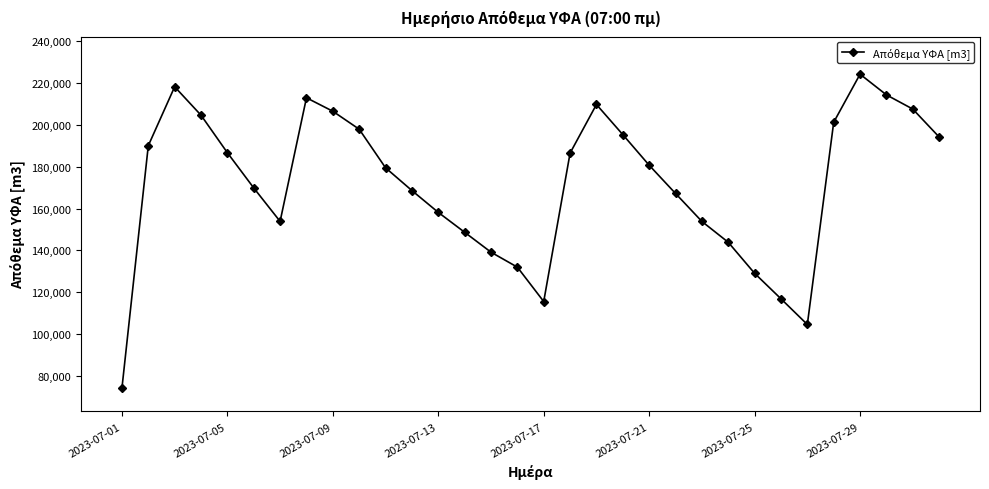

What is the maximum value shown in the chart?

224260.3